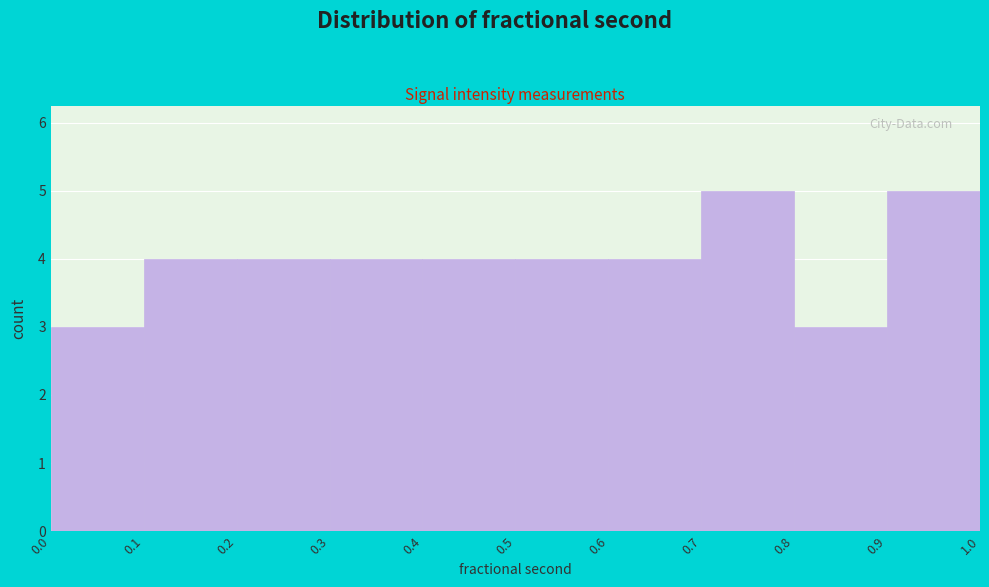

Reading left to right, transcribe this chart: for each bar, give the range it covers on the x-axis and its height. The values are not printed on the chart, so give them approximately, as read against the axis.

0.0 to 0.1: 3
0.1 to 0.2: 4
0.2 to 0.3: 4
0.3 to 0.4: 4
0.4 to 0.5: 4
0.5 to 0.6: 4
0.6 to 0.7: 4
0.7 to 0.8: 5
0.8 to 0.9: 3
0.9 to 1.0: 5